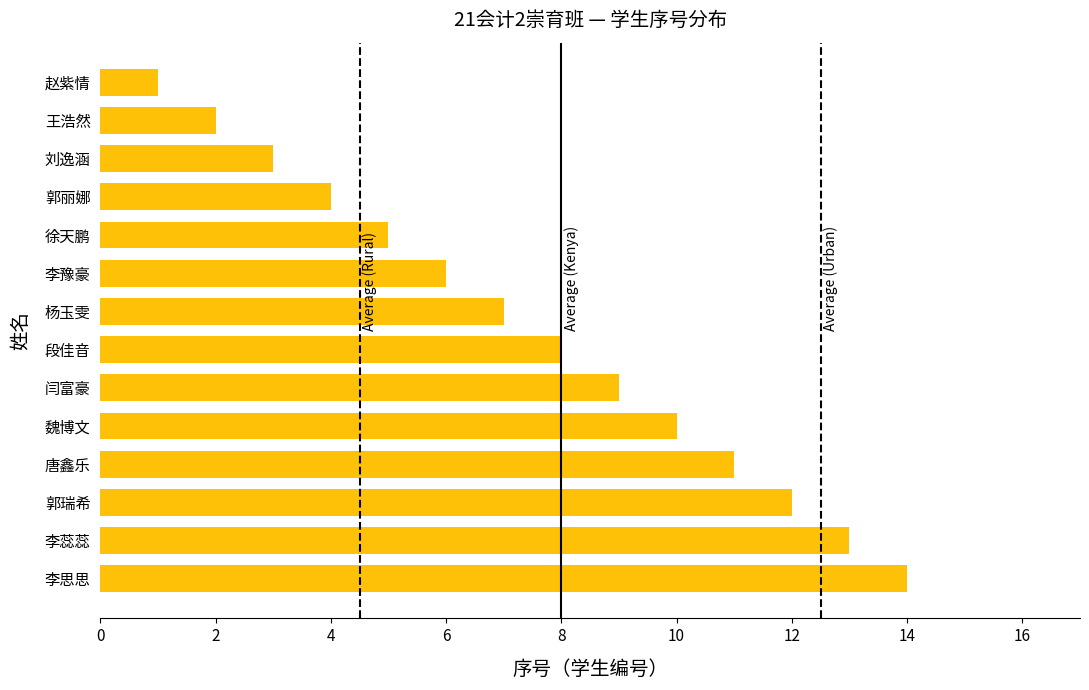

Is it true that the value at 李蕊蕊 is 5?

False